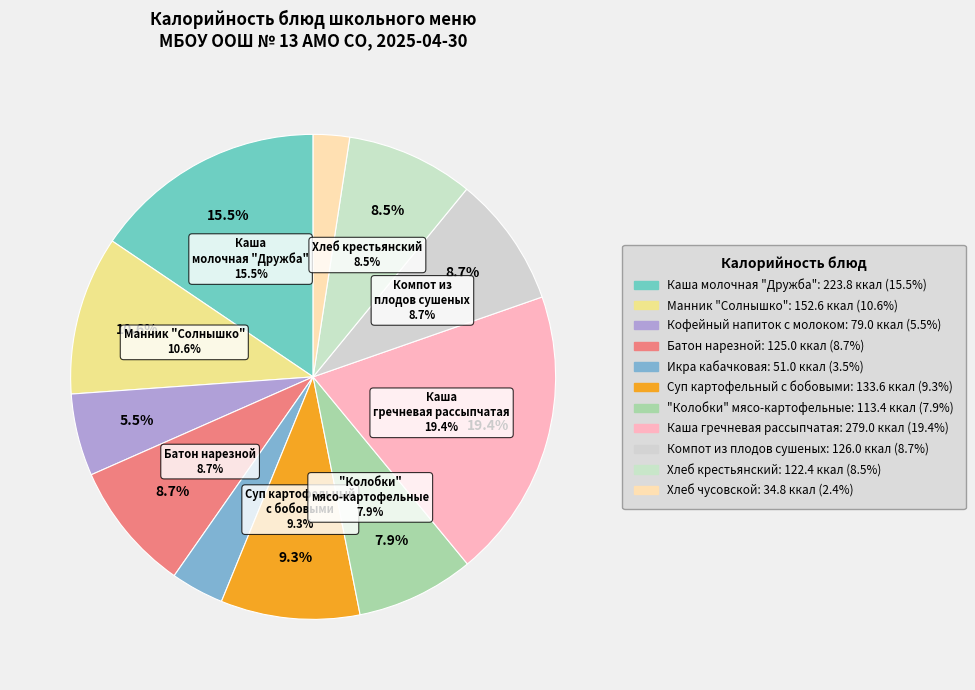

To the nearest percent, what is the difference between the "Колобки" мясо-картофельные and Каша молочная "Дружба" slice percentages?

8%